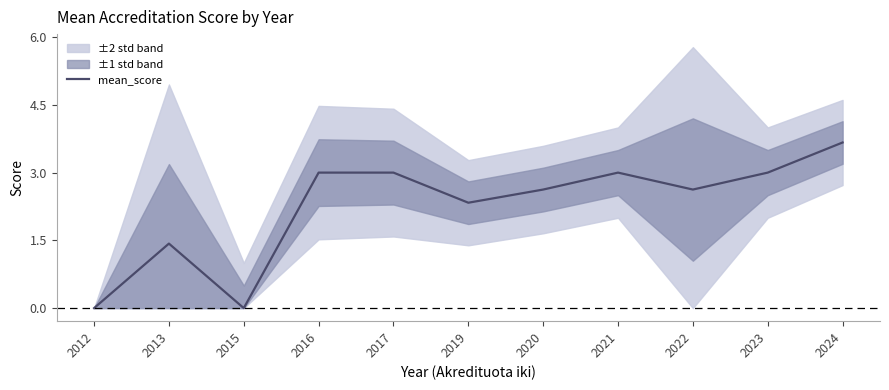

True or false: the data has more than 1 interior local peaks.

True